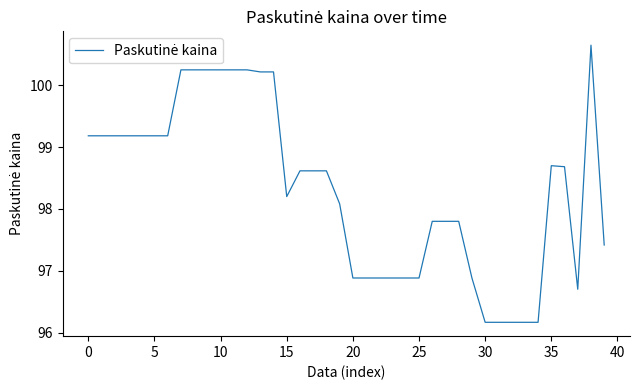

Is this an area chart (filled region under the line)?

No